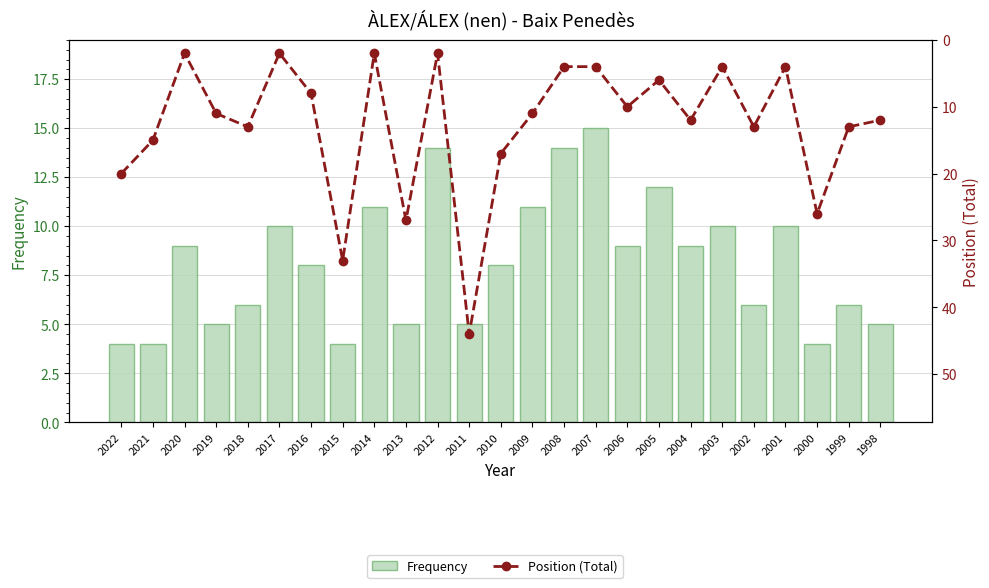

Are the bars horizontal?

No